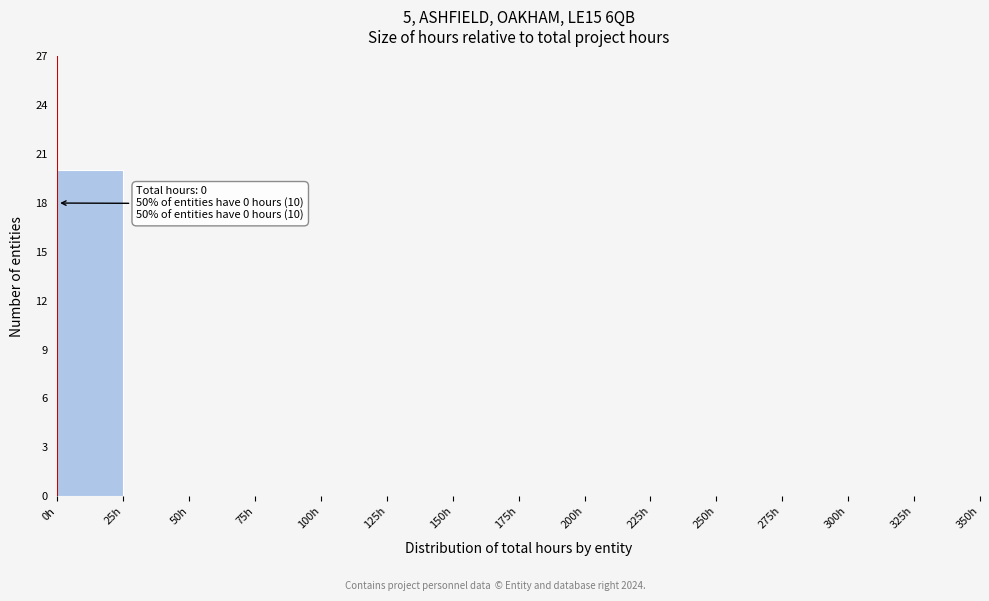

Which range on the x-axis has the tallest bar?

0 to 25